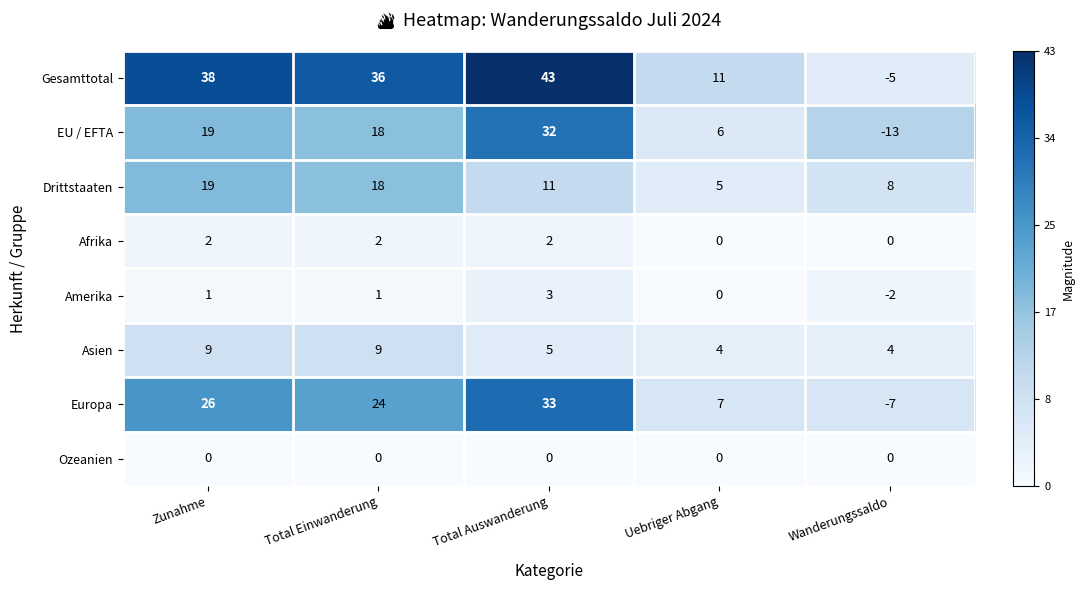

Where does the Europa series first go above 24?

Zunahme